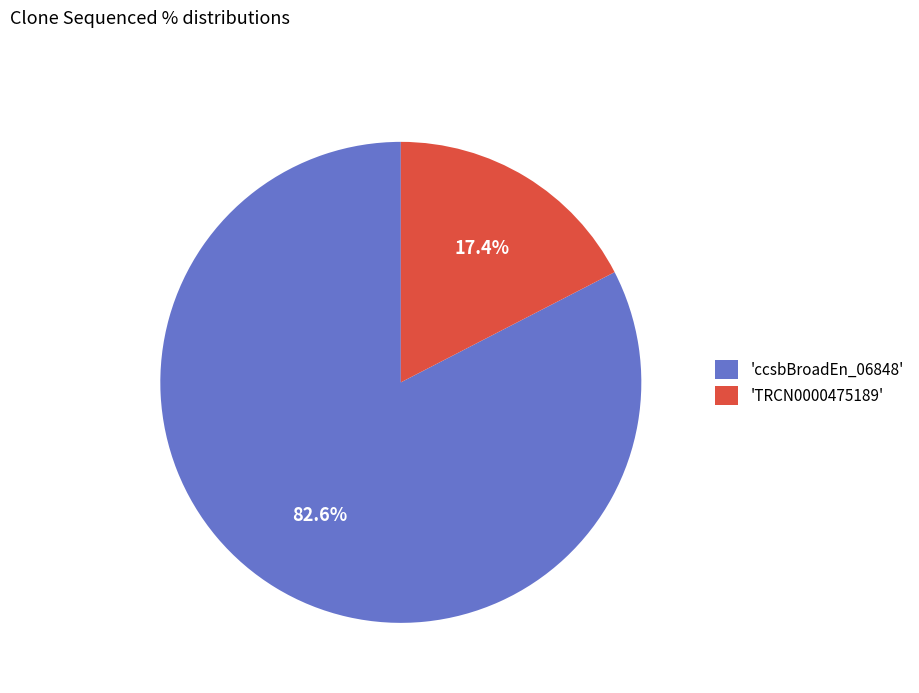

What percentage do 'ccsbBroadEn_06848' and 'TRCN0000475189' together represent?

100.0%